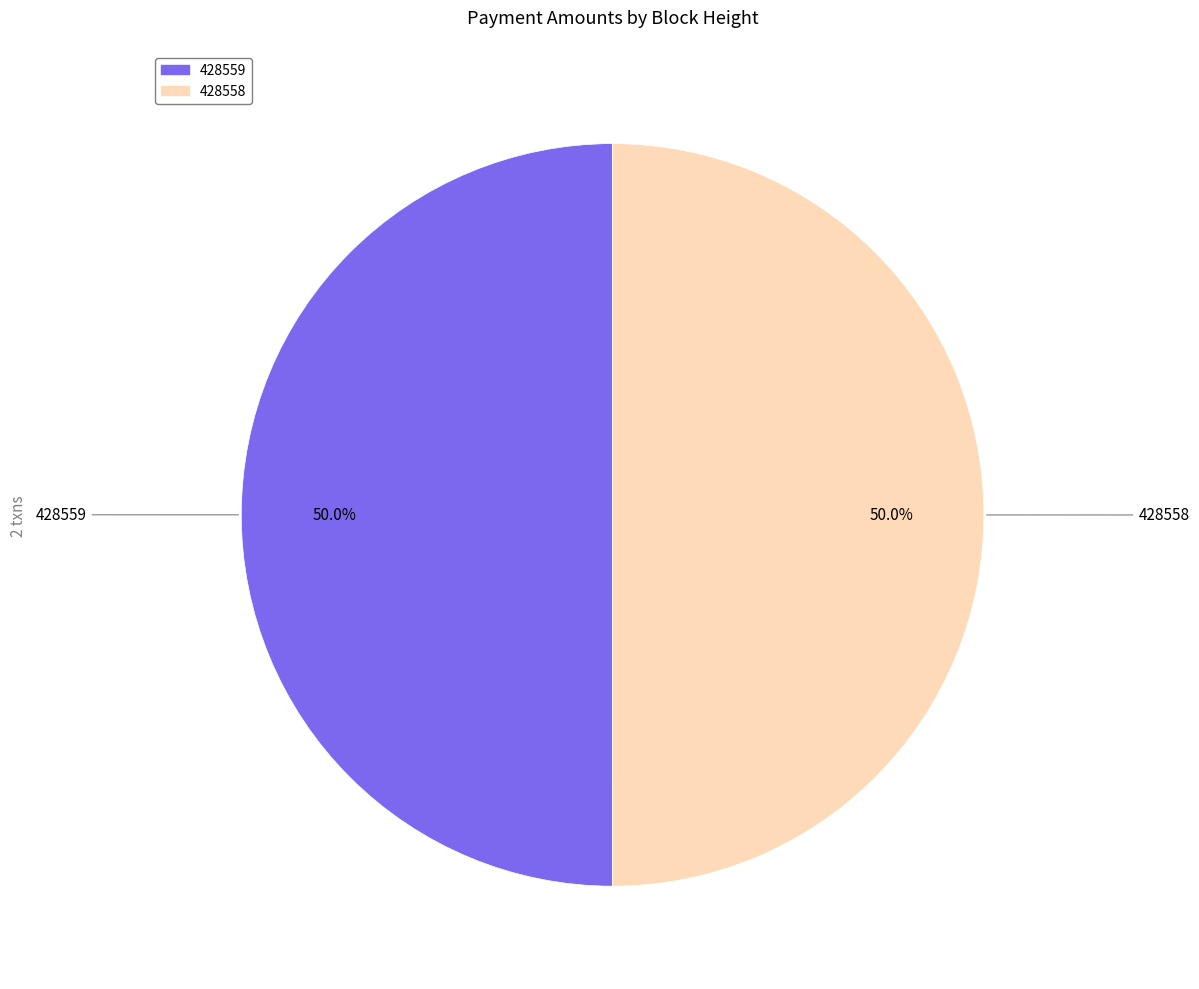

What portion of the pie excludes 428558?

50.0%